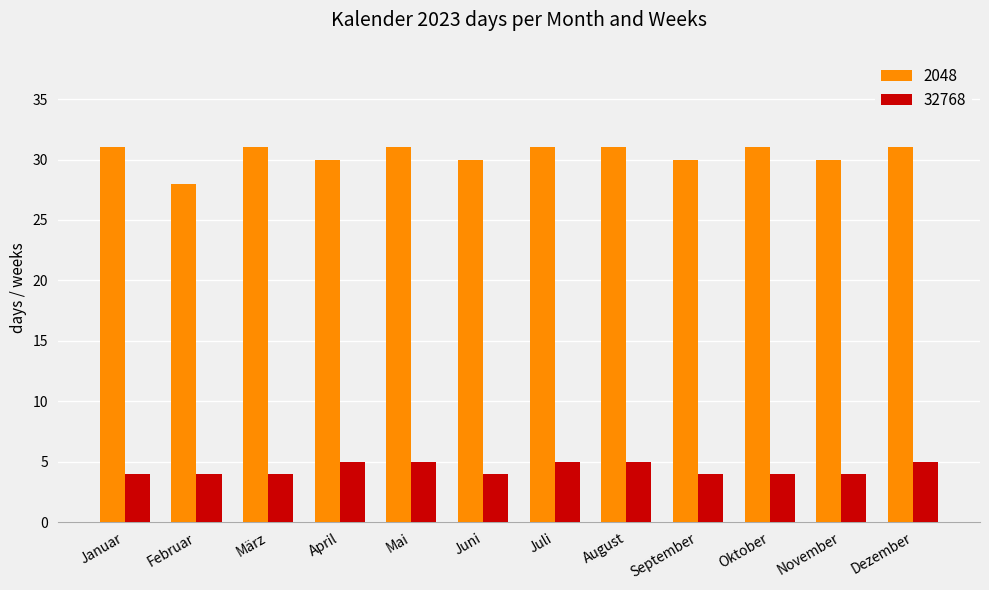

What are all the series names shown in the legend?

2048, 32768